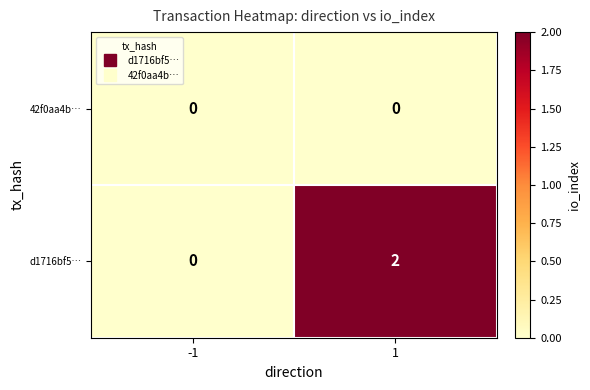

Which series has the largest total across all categories?

d1716bf5…